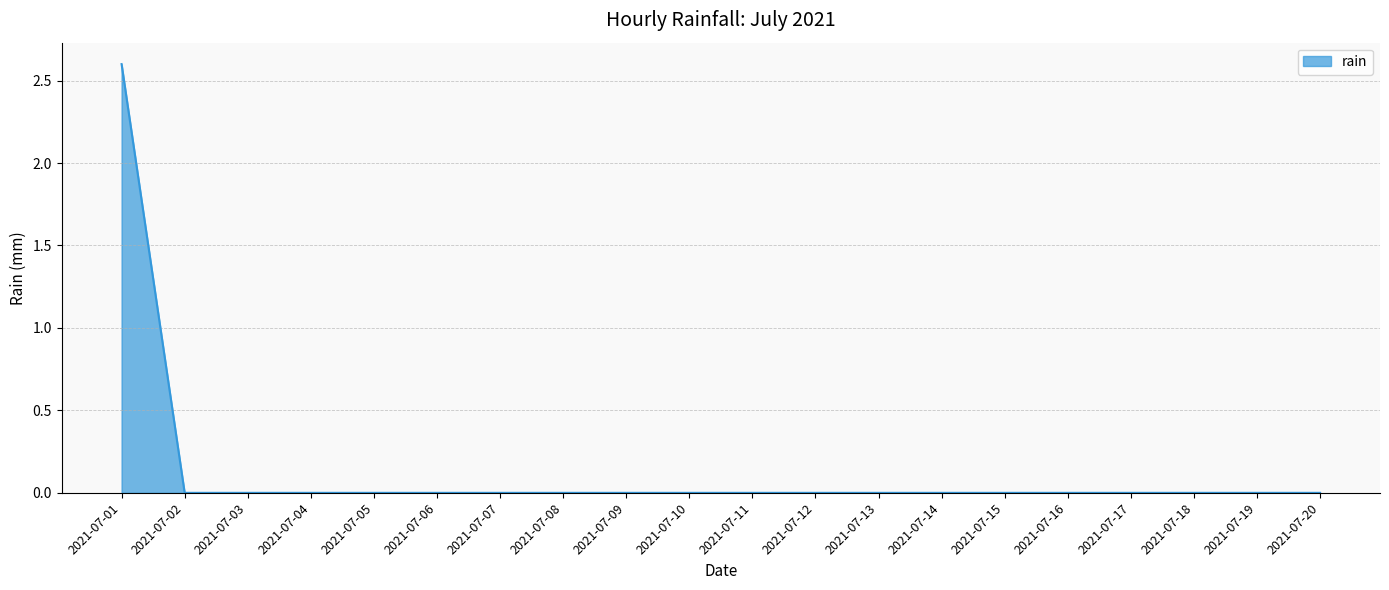

What is the difference between the maximum and minimum values?

2.6